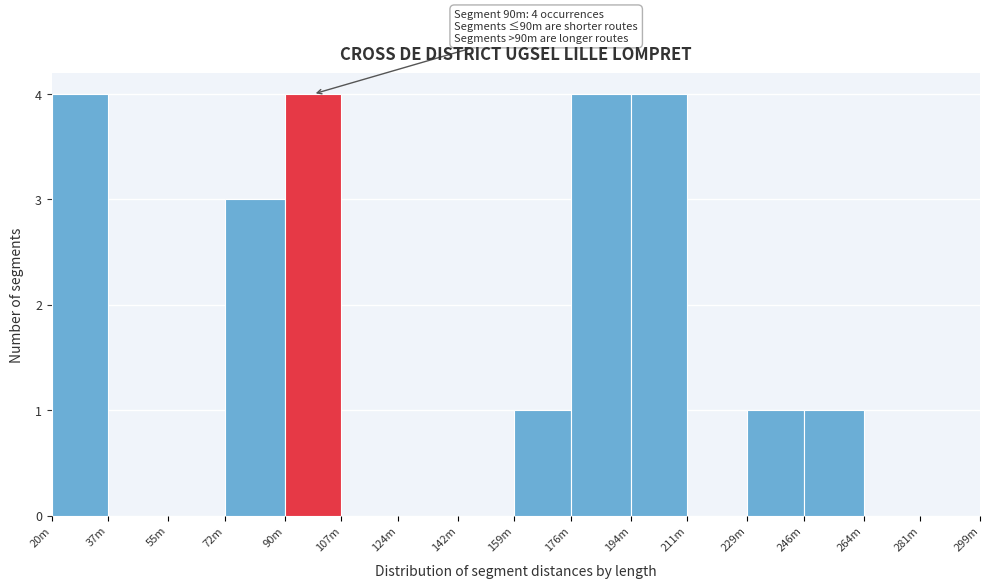

Reading left to right, list all the values displayed in this chart.

20m=4	37m=0	55m=0	72m=3	90m=4	107m=0	124m=0	142m=0	159m=1	176m=4	194m=4	211m=0	229m=1	246m=1	264m=0	281m=0